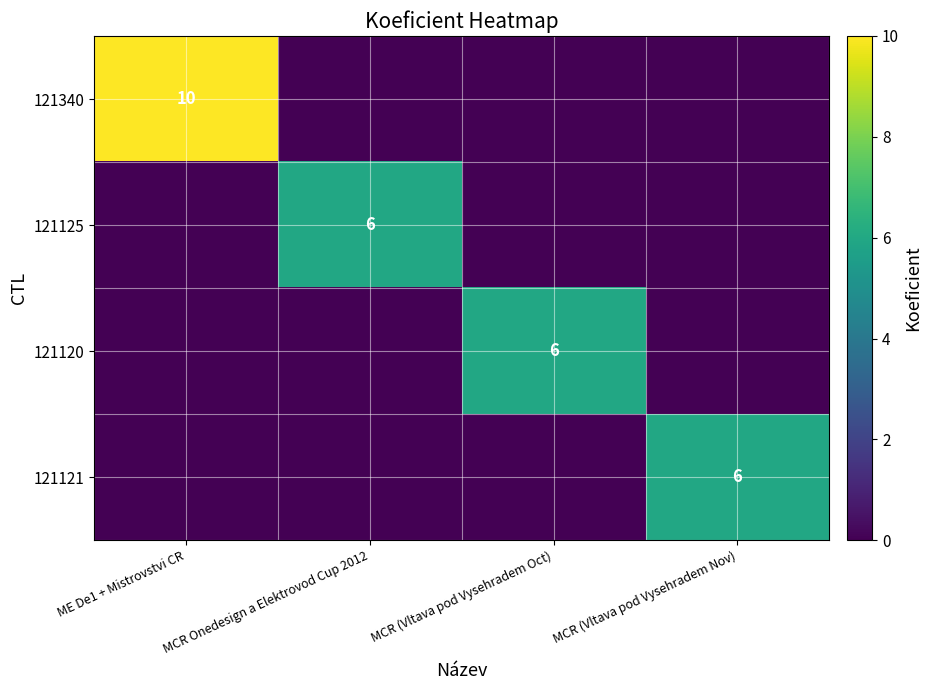

Between ME De1 + Mistrovstvi CR and MCR Onedesign a Elektrovod Cup 2012, which is larger?

ME De1 + Mistrovstvi CR